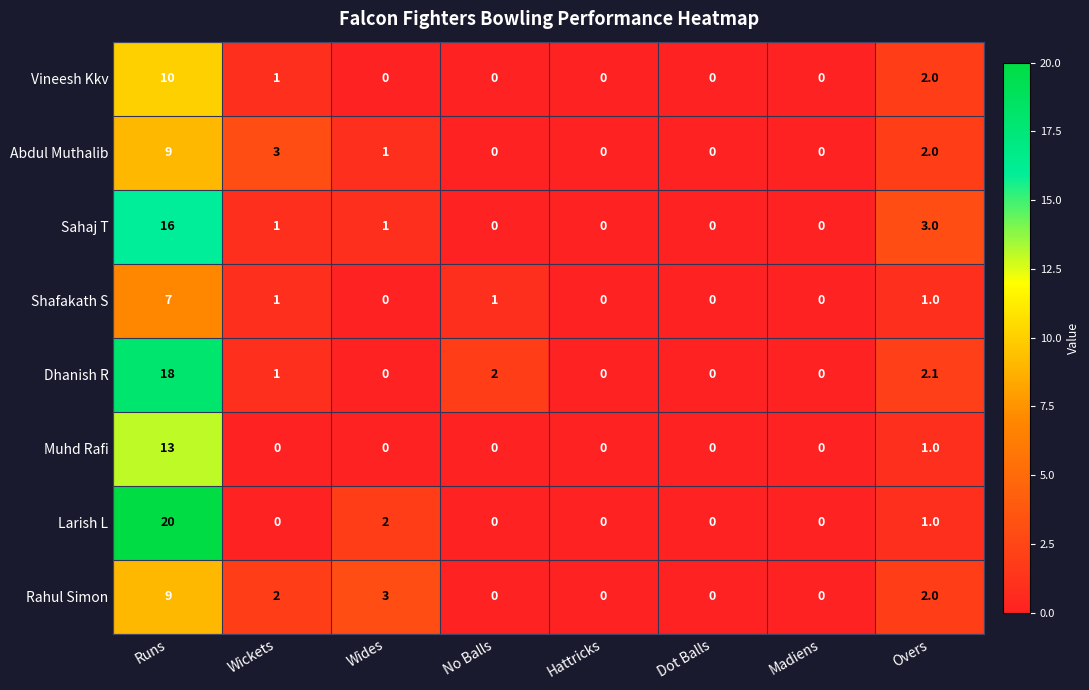

What is the difference between the maximum and minimum values in the Sahaj T series?

16.0